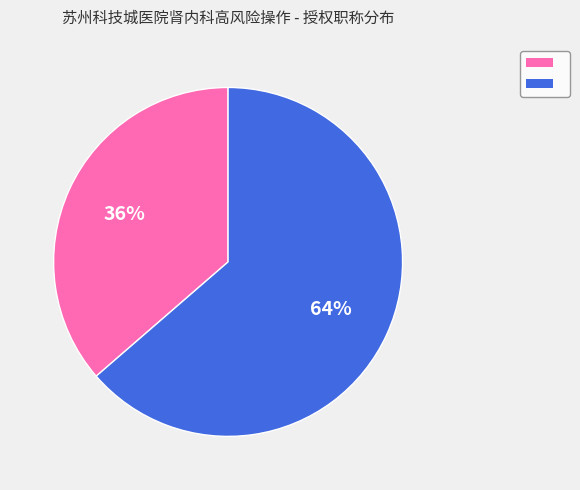

Does any single category account for the majority?

Yes